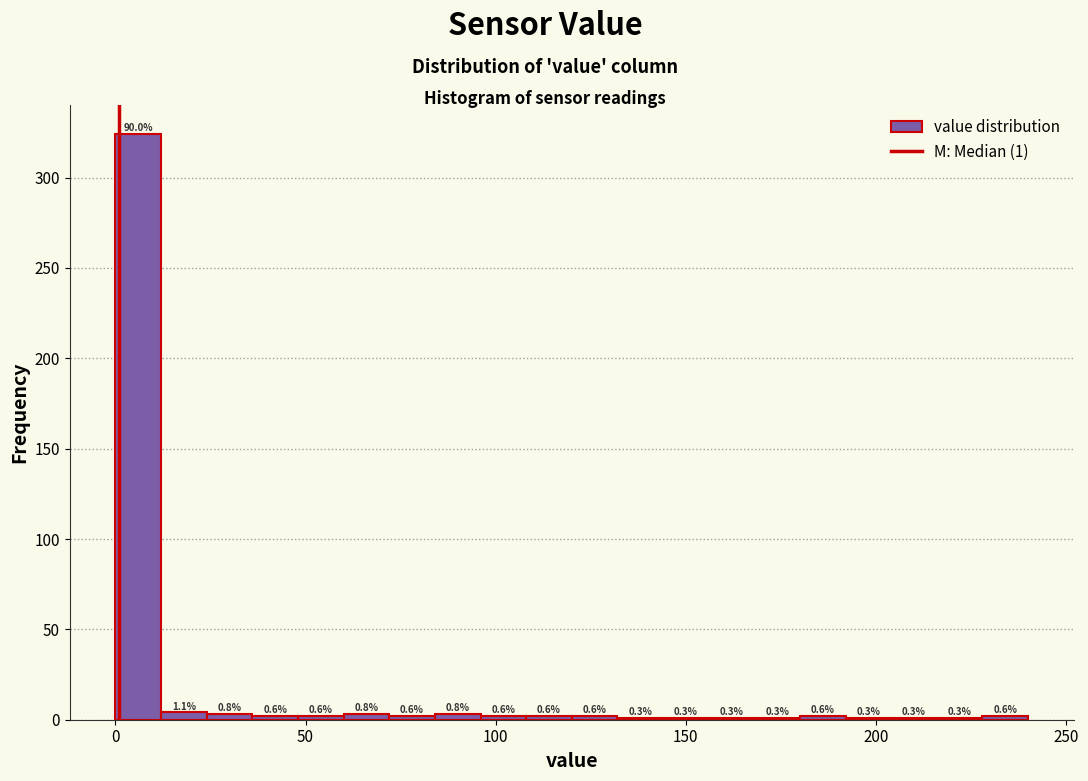

Read against the x-axis, roughly where is the centre of the tallest bar?

5